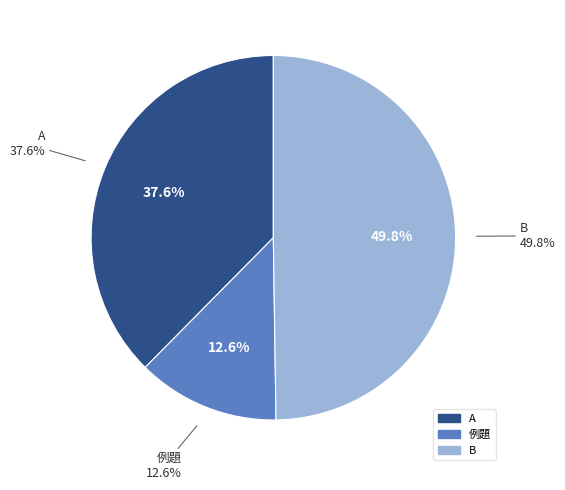

Is it true that B is 18% of the pie?

False